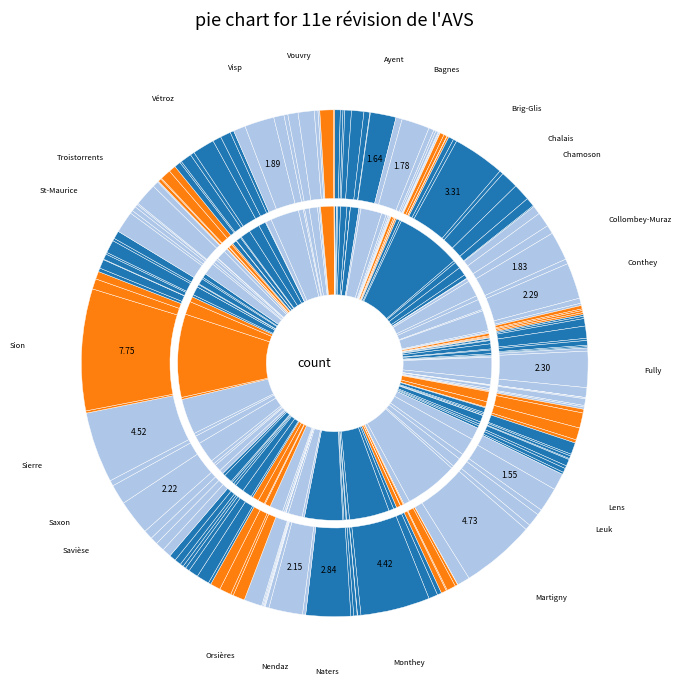

Is it true that Oui is 23% of the pie?

False